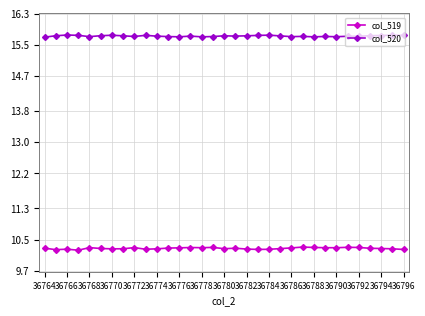

What is the maximum value shown in the chart?

15.8